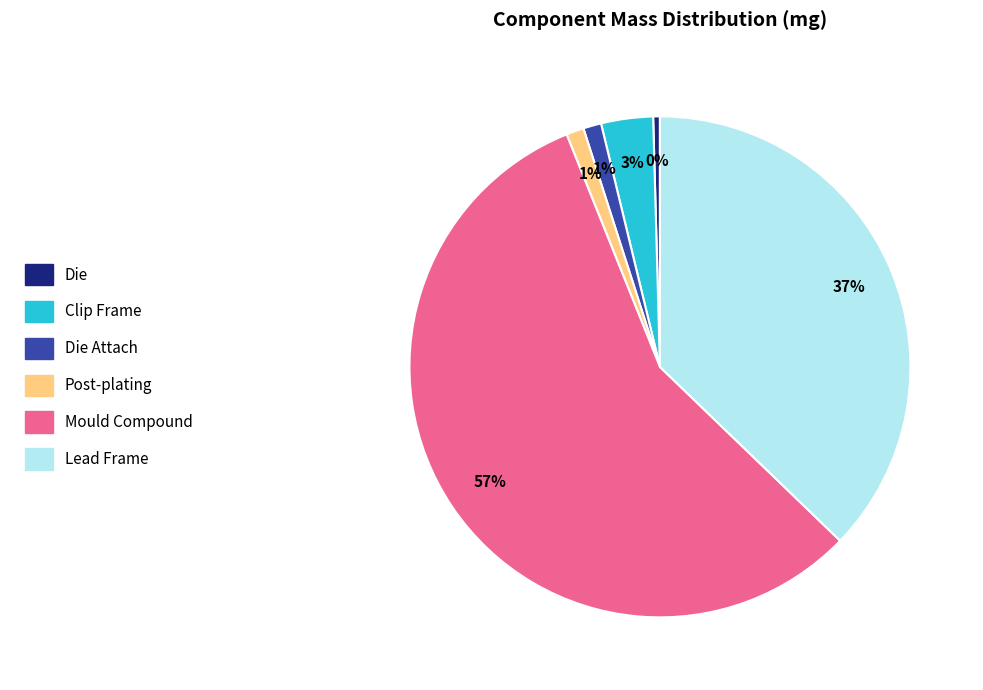

To the nearest percent, what is the average slice percentage?

17%